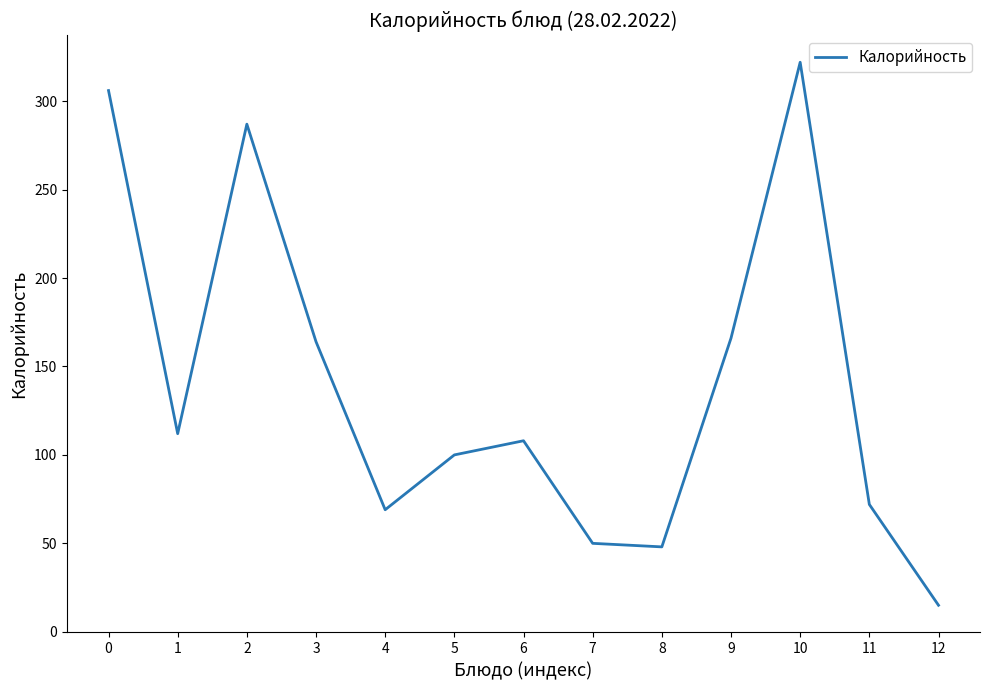

Which category has the lowest value across all series?

12